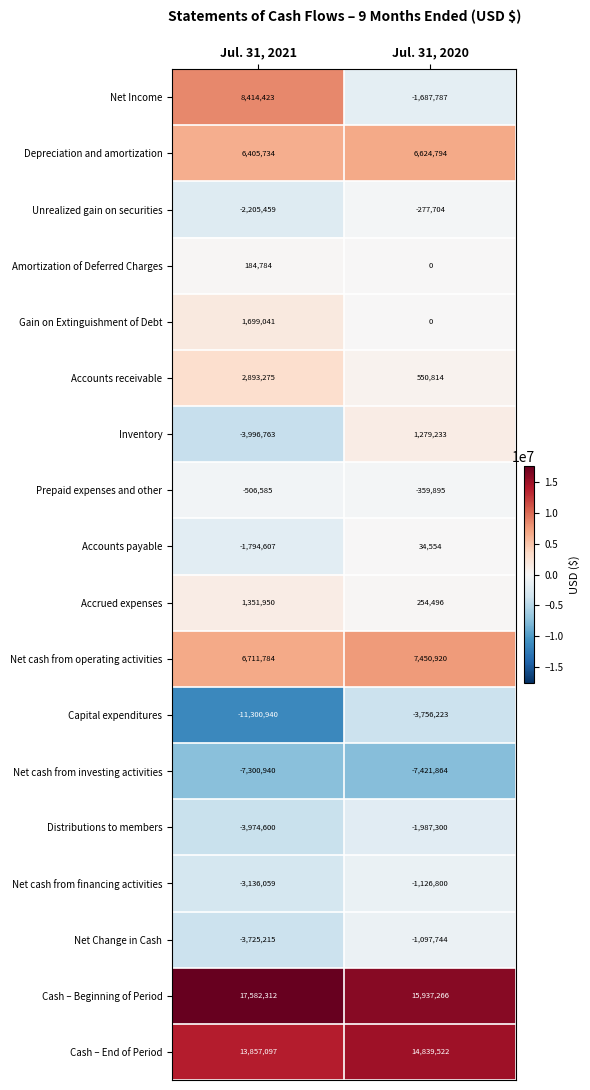

Which series has the largest total across all categories?

Cash – Beginning of Period